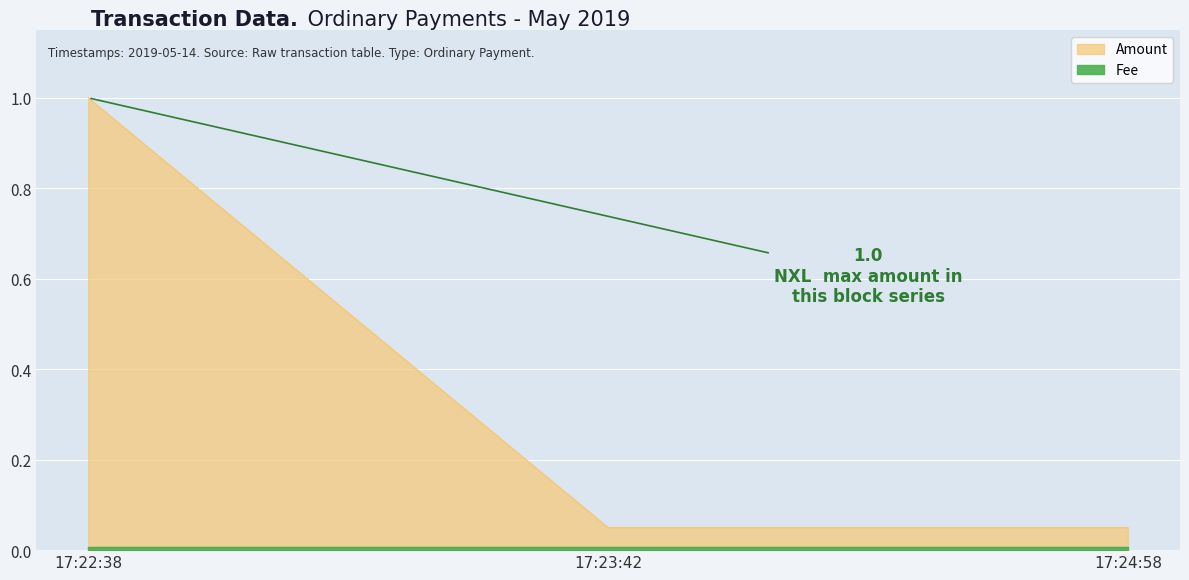

What is the label of the 1st point from the right?

17:24:58